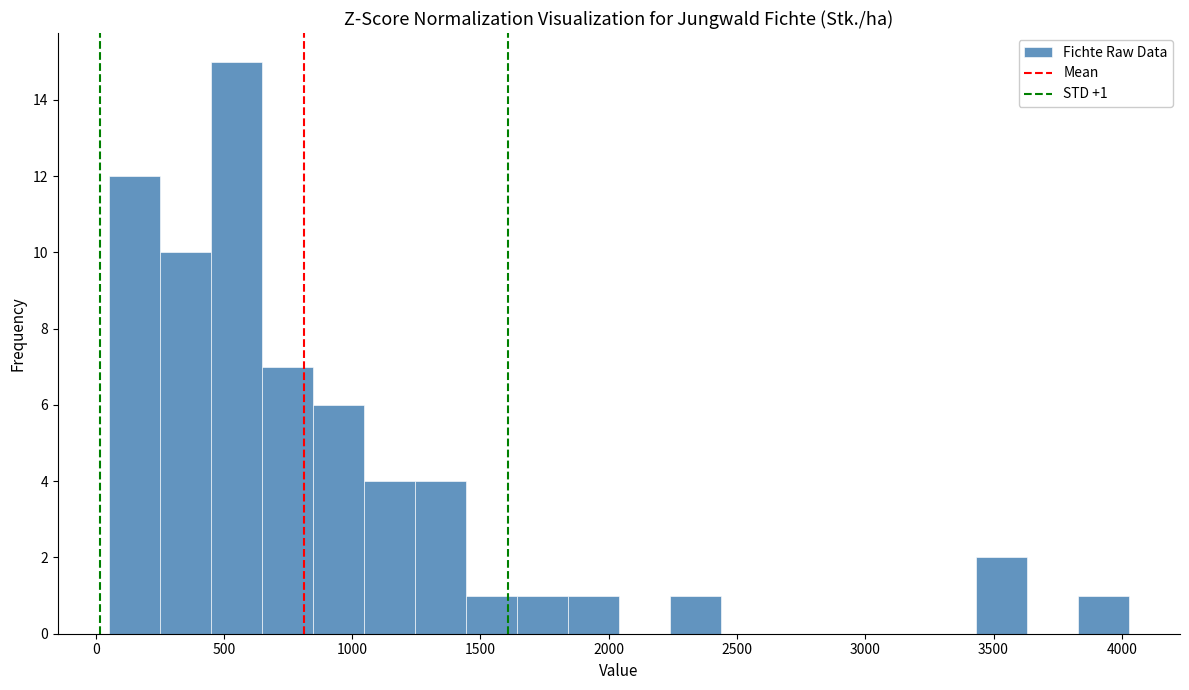

Read against the x-axis, roughly where is the centre of the tallest bar?

550